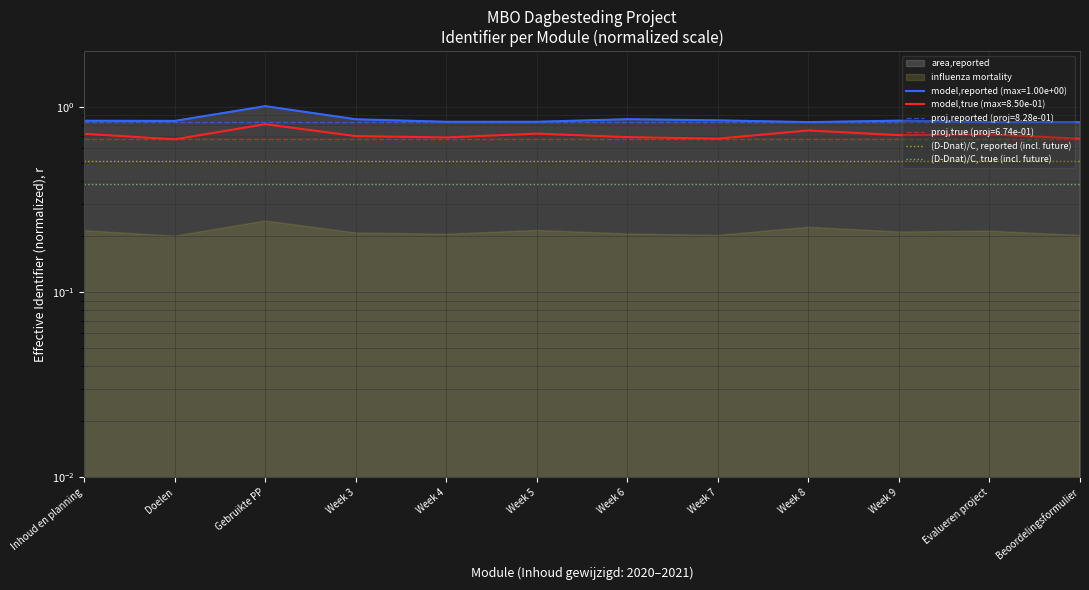

What is the maximum value for (D-Dnat)/C, true (incl. future)?

0.4